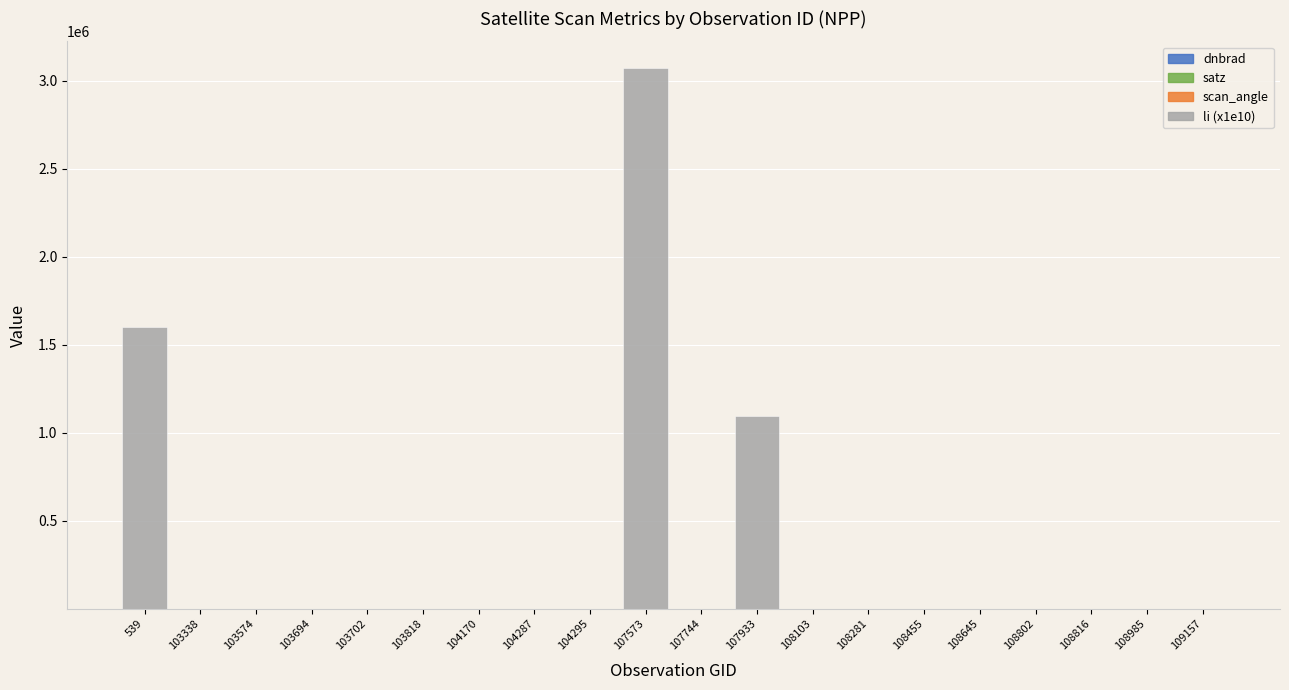

How many series are shown in this chart?

4